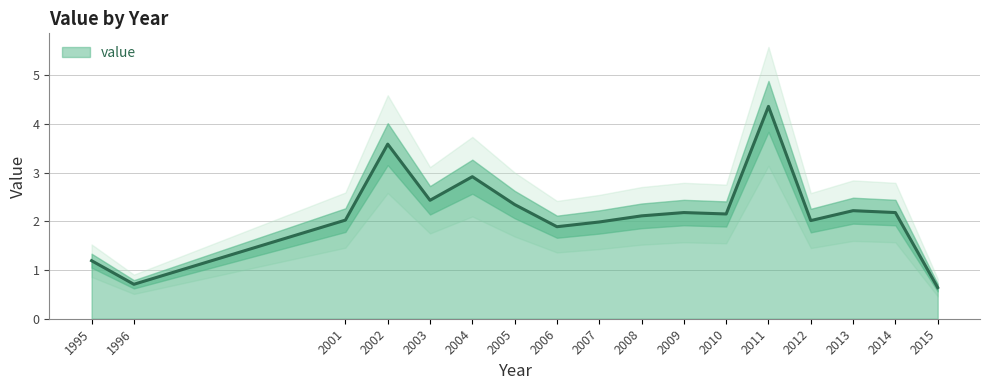

The value at 2001 is 2.0. True or false?

True